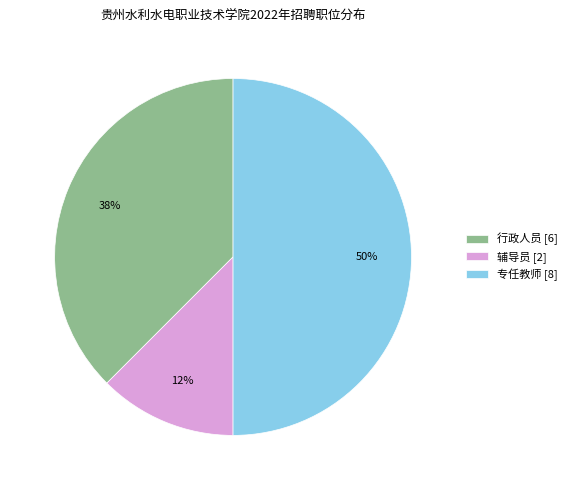

Which has a higher value, 行政人员 or 辅导员?

行政人员